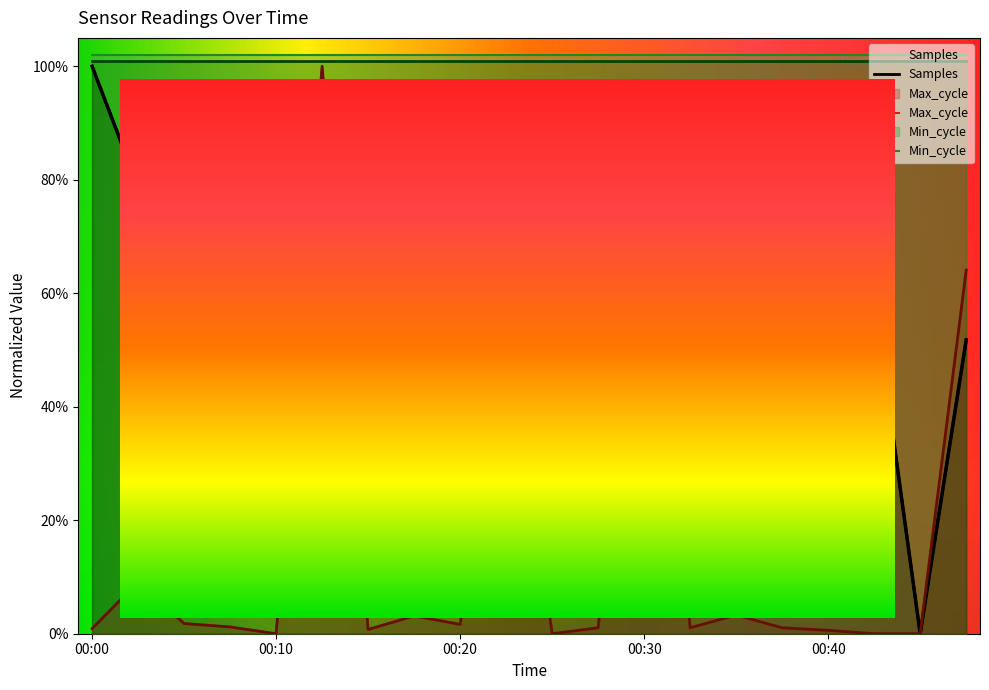

True or false: Samples has a value of 0.1 at 00:35.

True